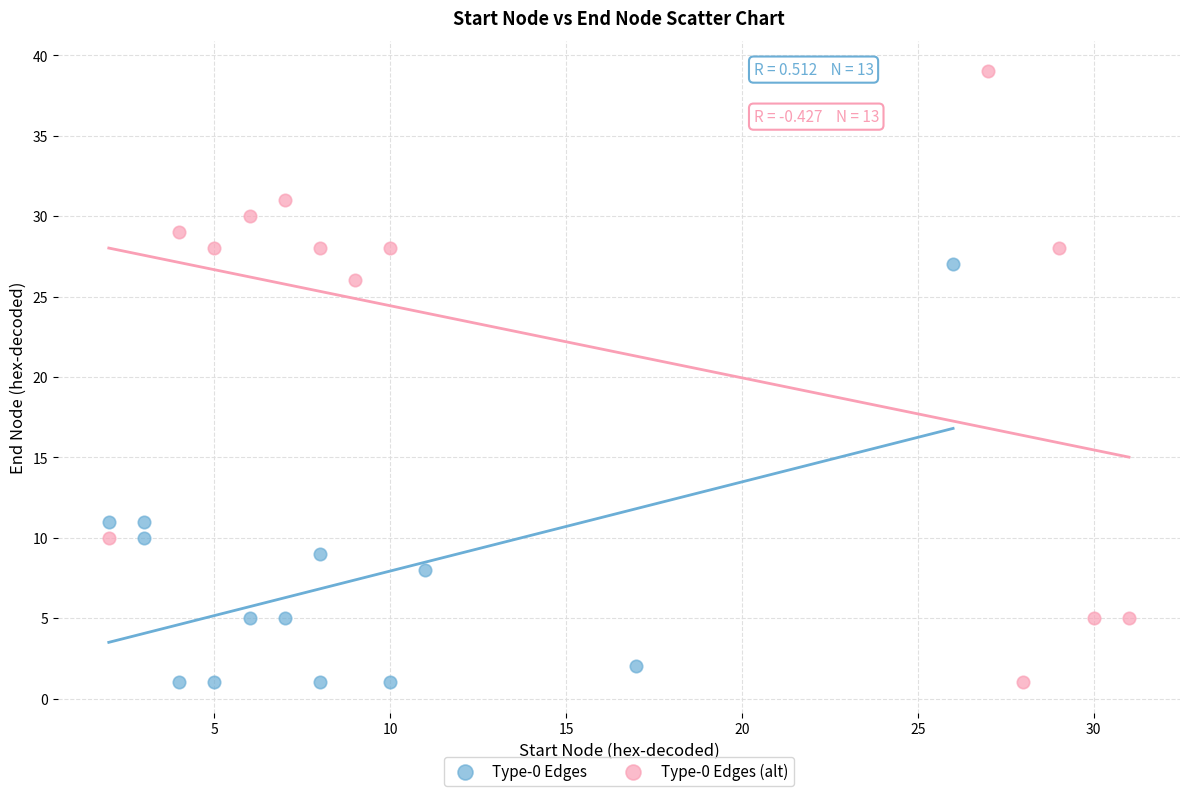

Which series has the widest spread of Y values?

Type-0 Edges (alt)